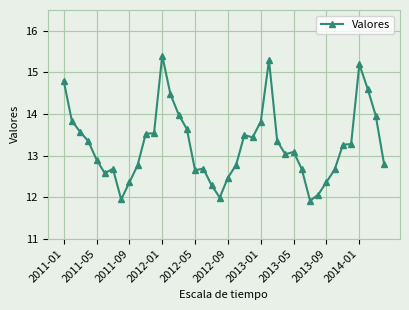

Does the chart display data point markers on the line(s)?

Yes